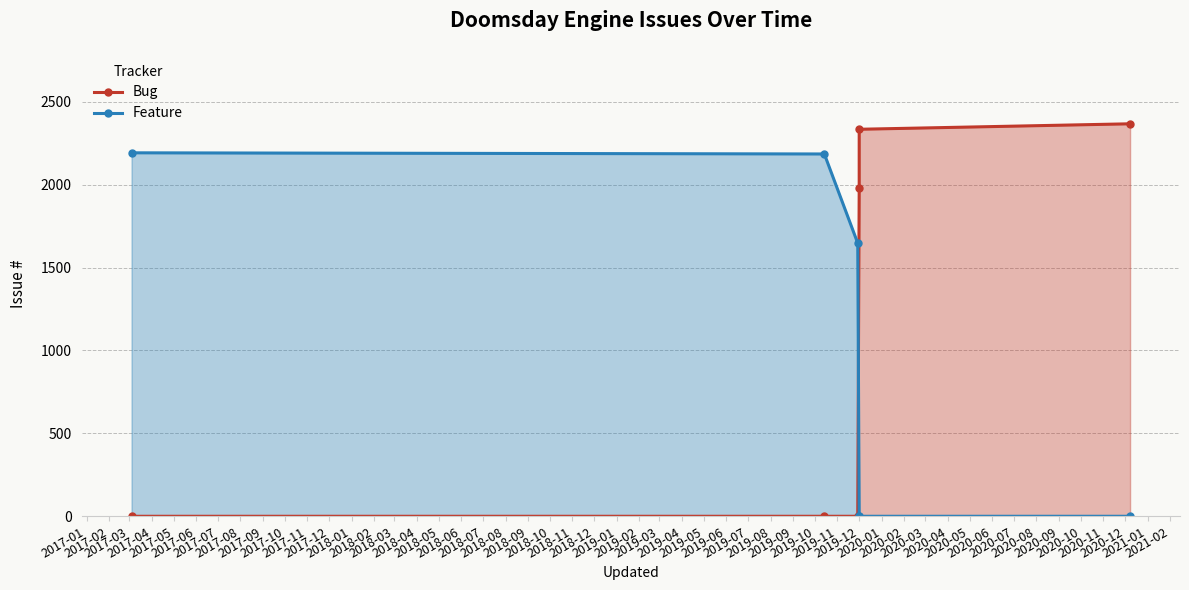

The value of Feature at 2019-12 is 1178. True or false?

False